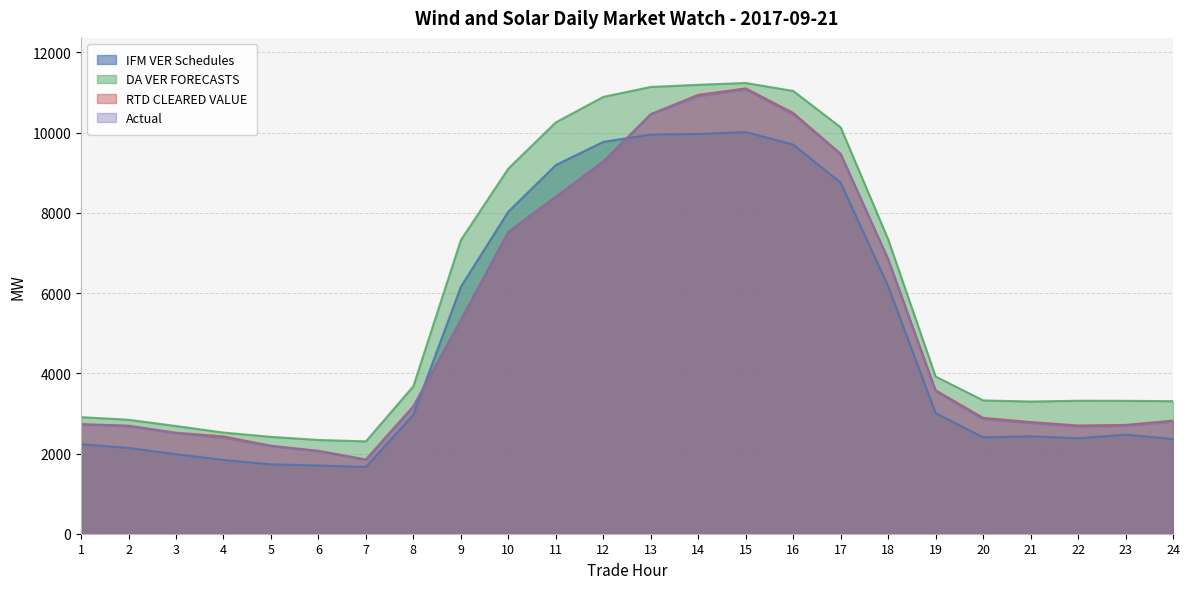

Where does the DA VER FORECASTS series first go above 3677?

8